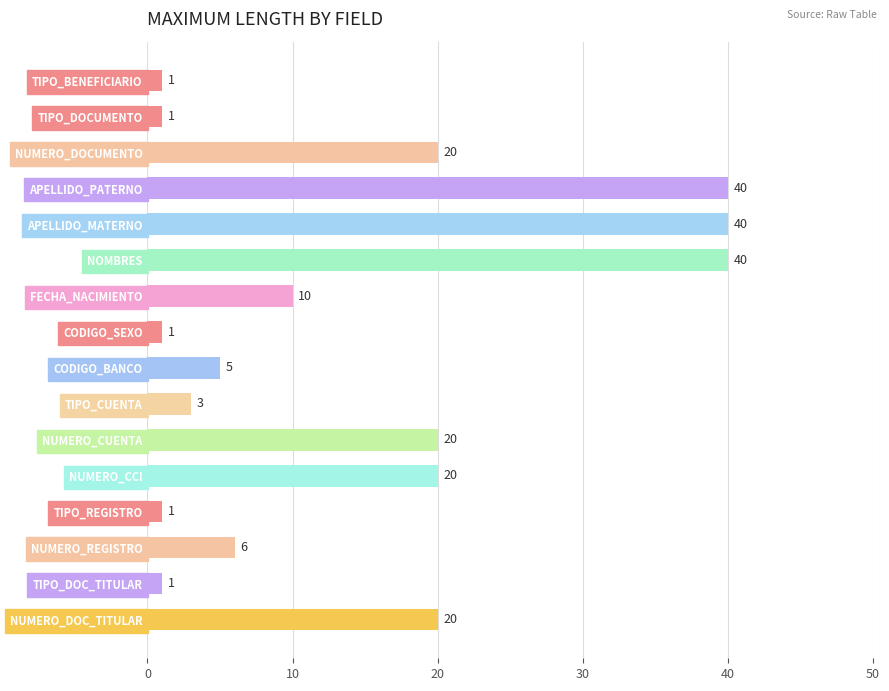

Count the number of data series in this chart.

1